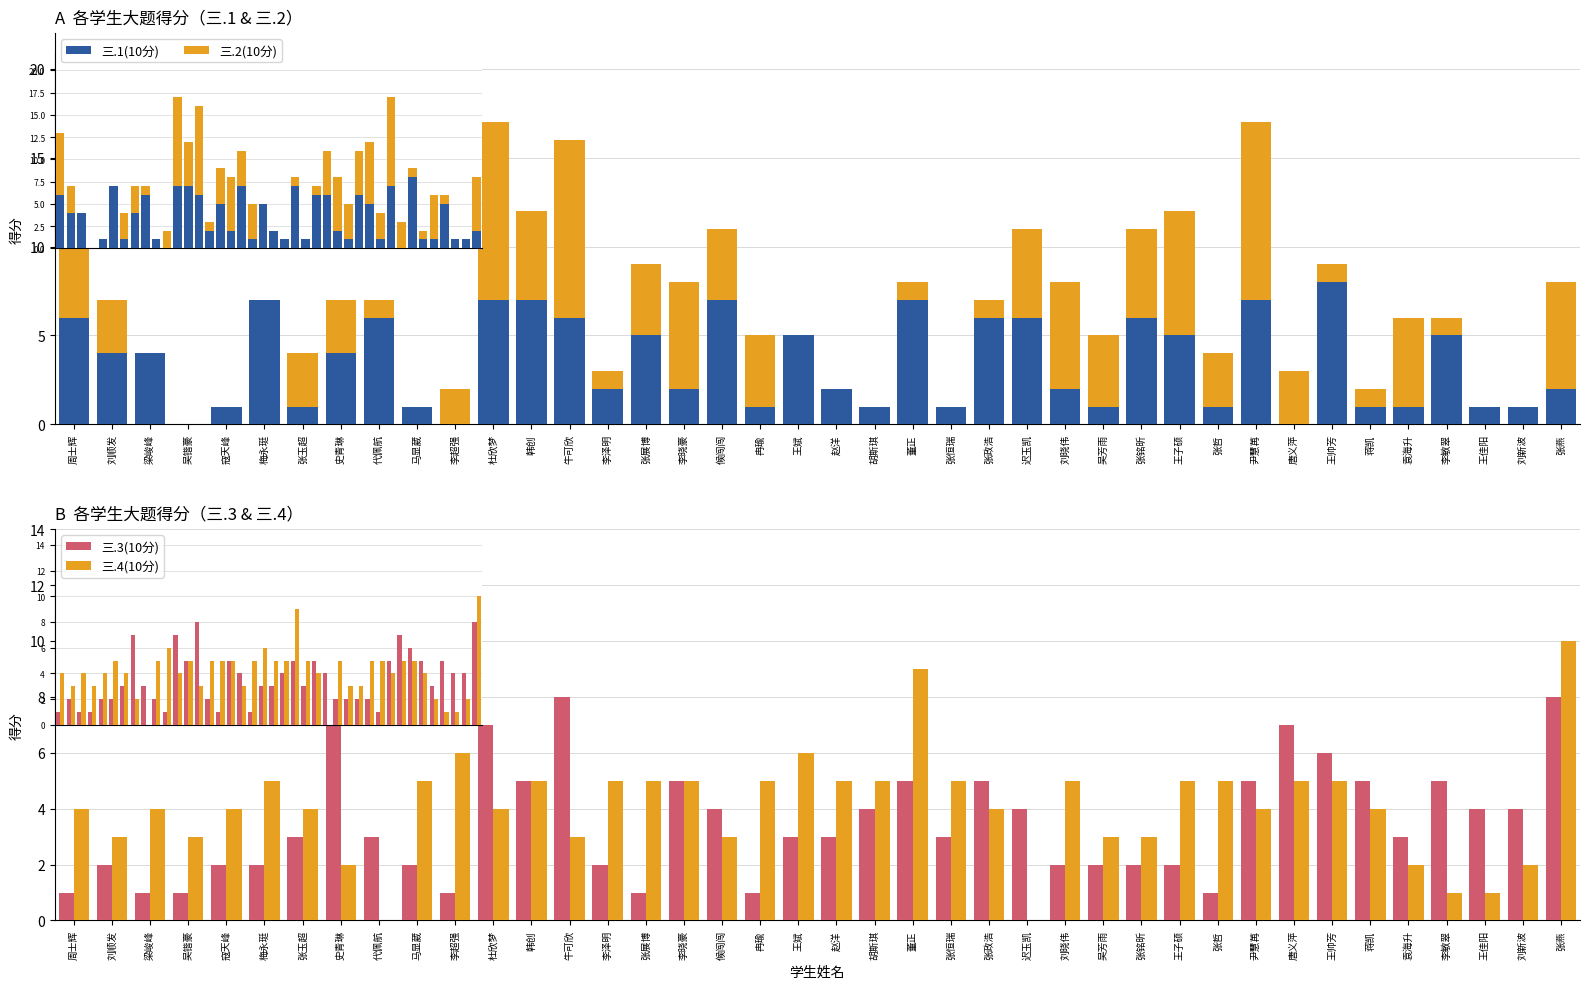

Are the bars horizontal?

No